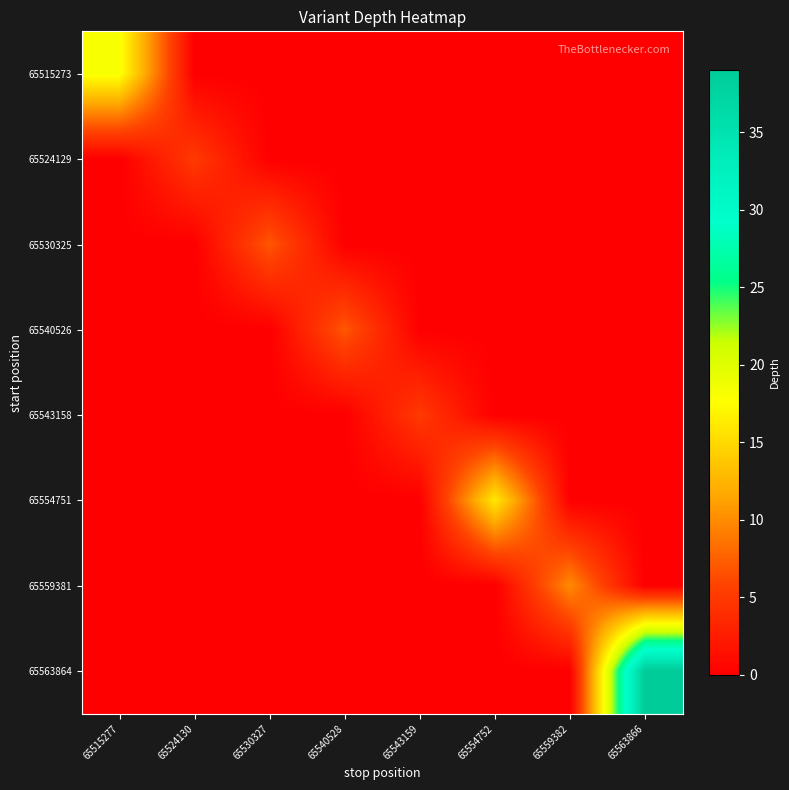

What is the total value across all series at 65554752?

16